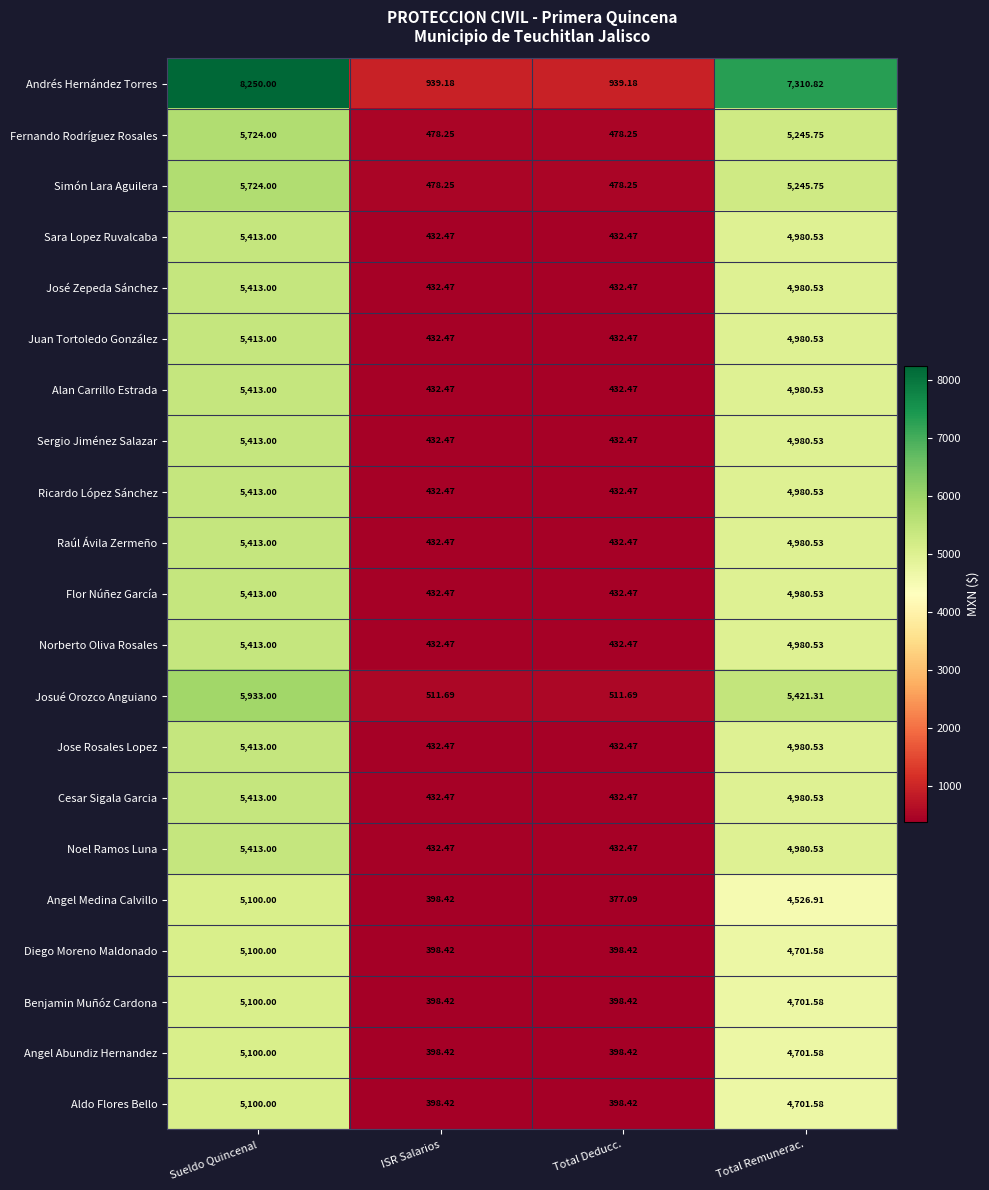

Which series has the widest spread of values?

Andrés Hernández Torres